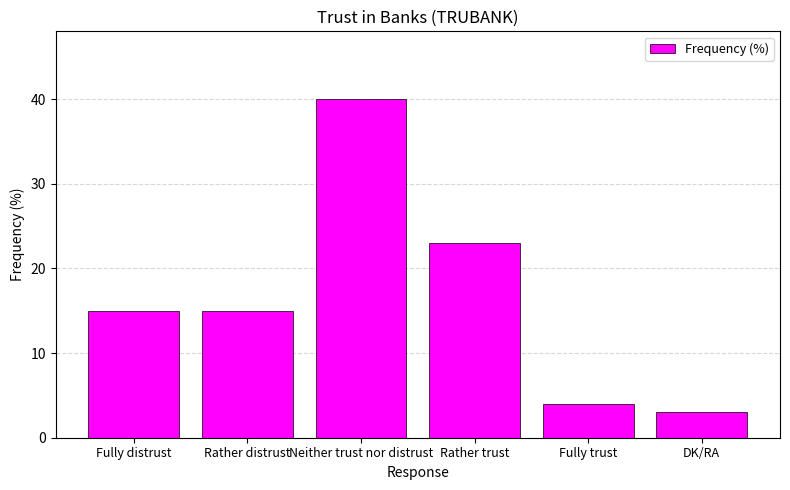

Read the value at Fully trust.

4